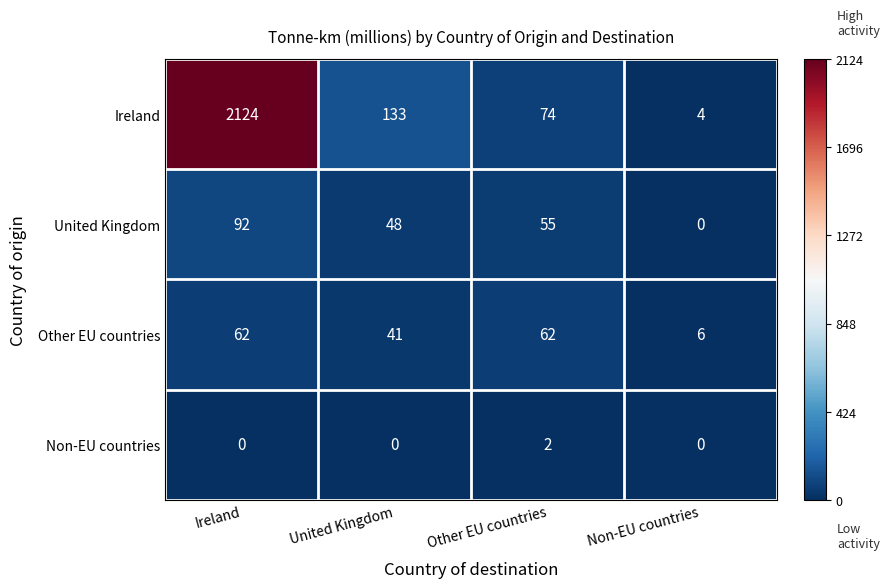

At which category is the sum across all series the highest?

Ireland